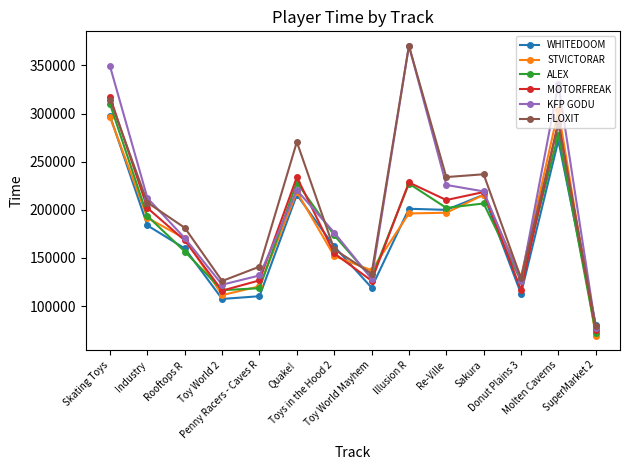

What is the maximum value shown in the chart?

370350